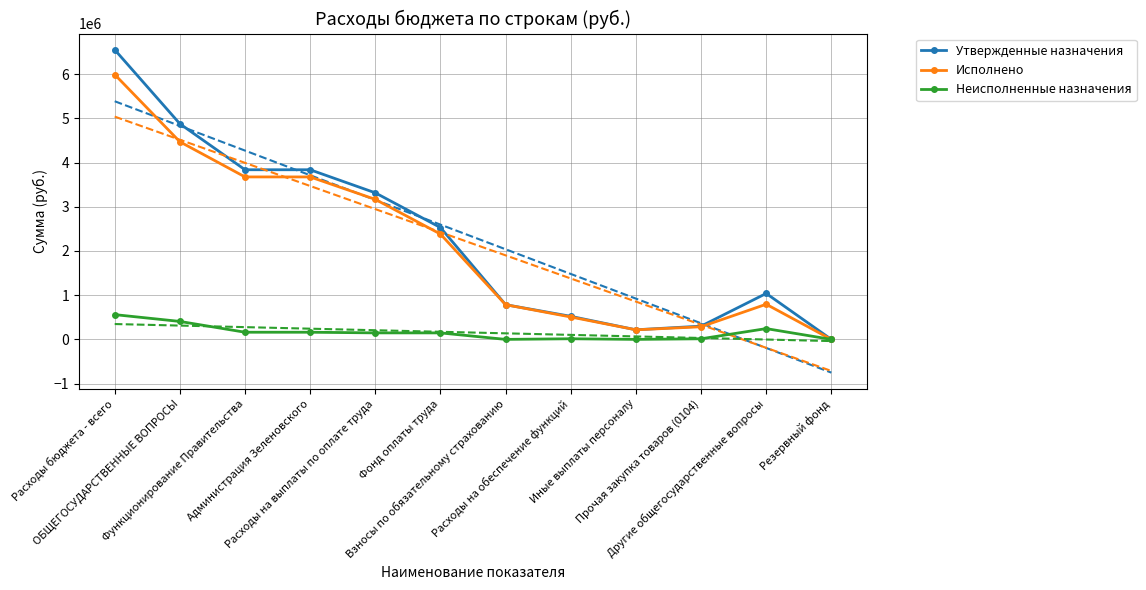

At which category does Неисполненные назначения reach its first local valley?

Взносы по обязательному страхованию